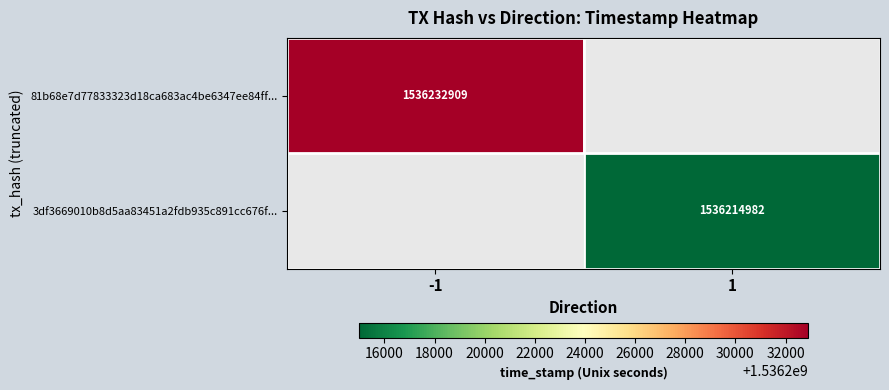

True or false: 81b68e7d77833323d18ca683ac4be6347ee84ff... has a value of 1536232909 at -1.

True